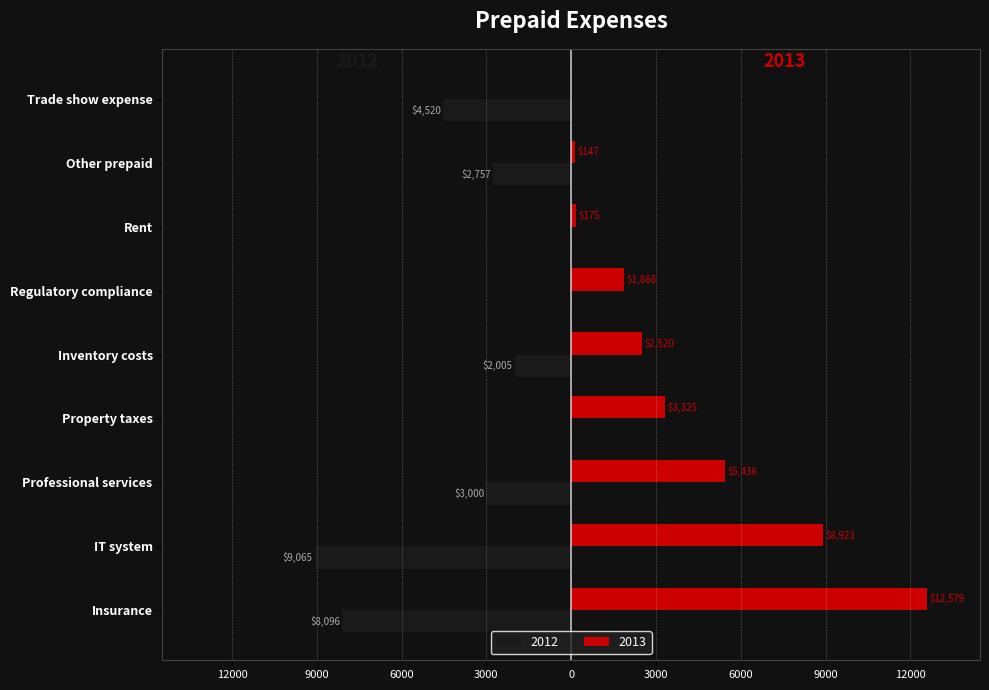

What is the value of the 2013 bar at the 1st from the left?

12579